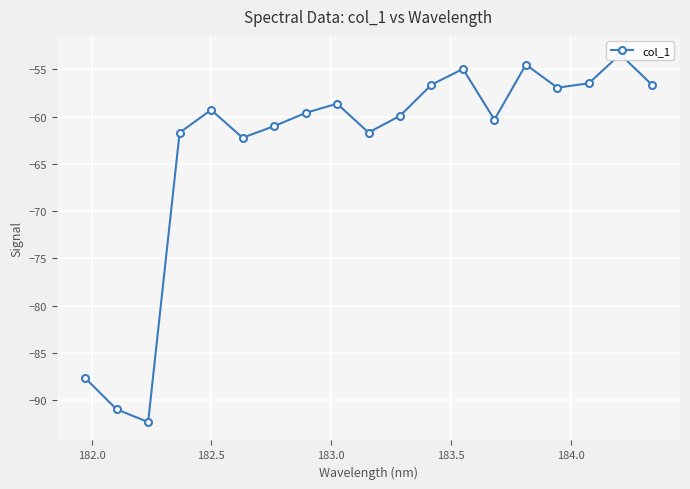

True or false: the data shows -29.3 at 184.5.

False